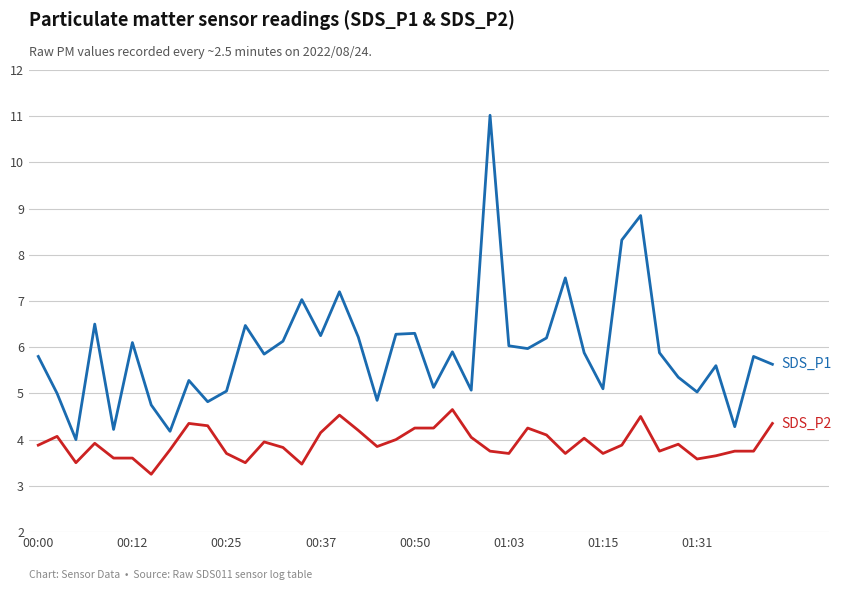

What is the maximum value shown in the chart?

11.0